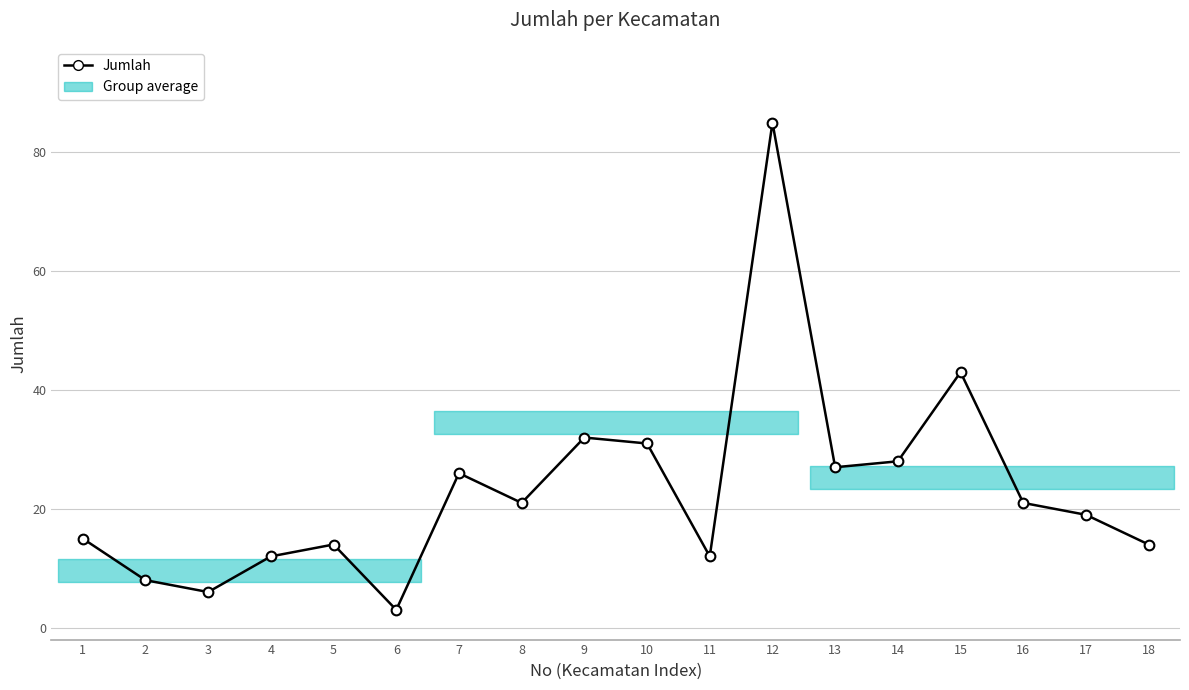

How many data points does each series have?

18